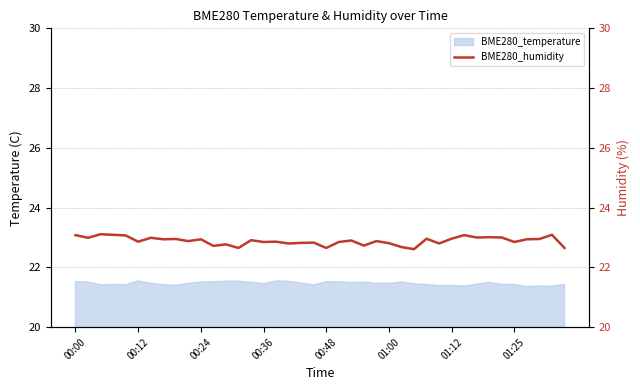

The chart shows a value of 22.9 at 9. True or false?

True